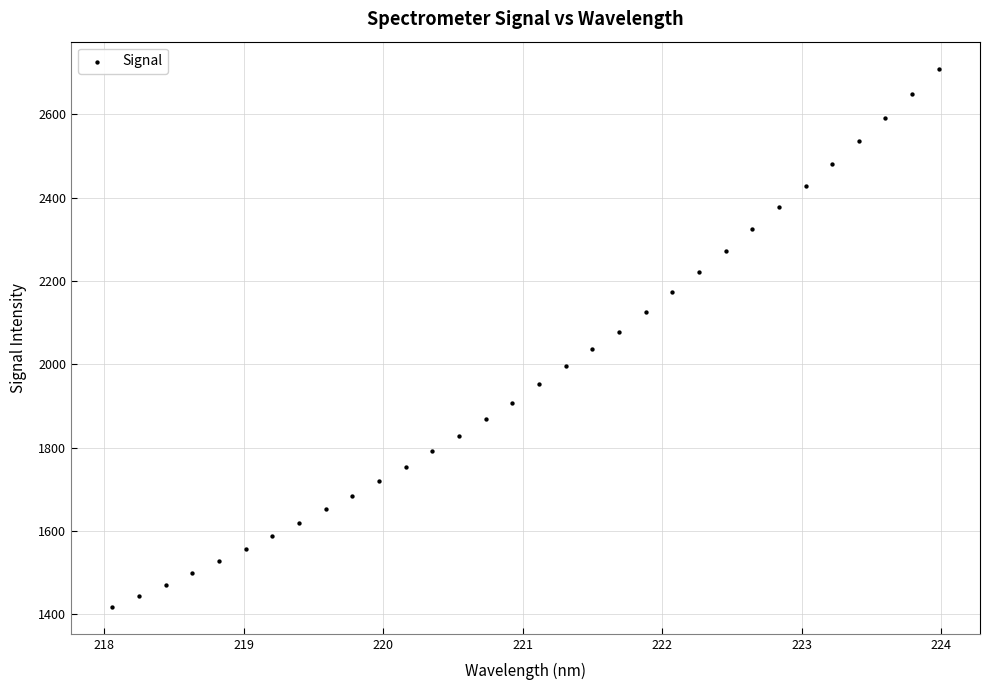

What is the range of X values (max minus min)?

5.9